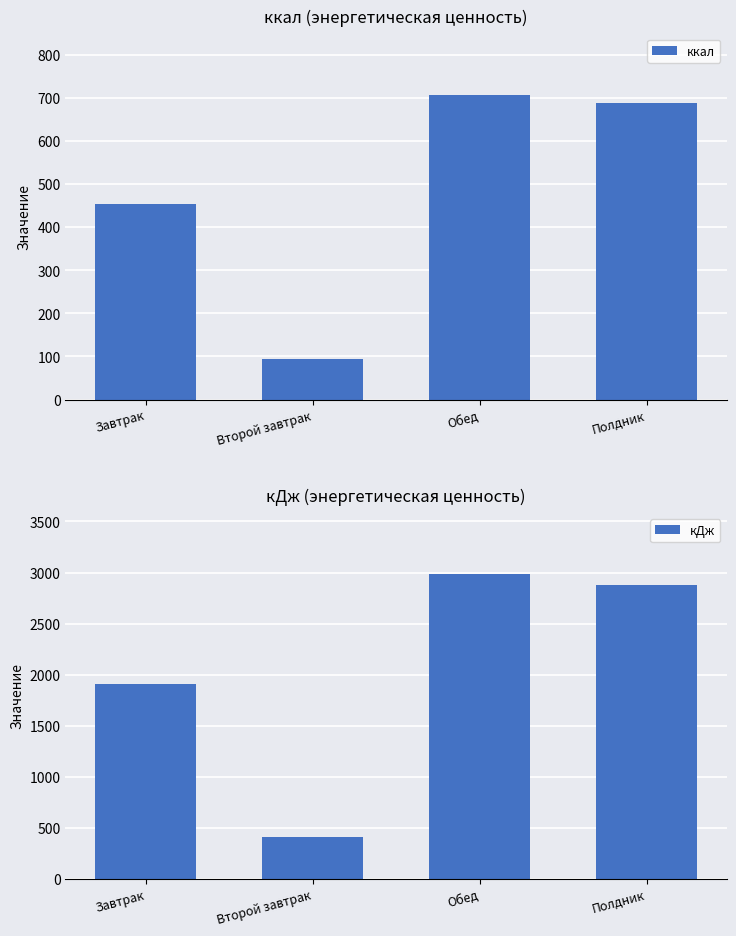

How many bars are there in total?

8